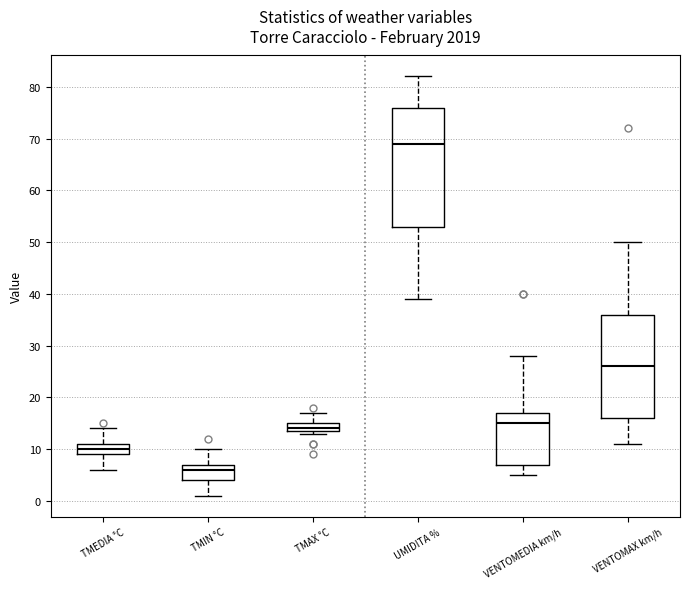

Which box's median line is the highest?

UMIDITA %